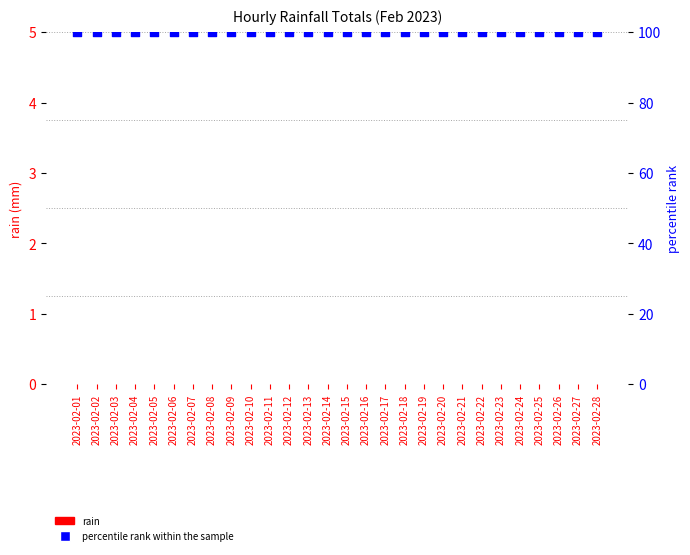

What are all the series names shown in the legend?

rain, percentile rank within the sample